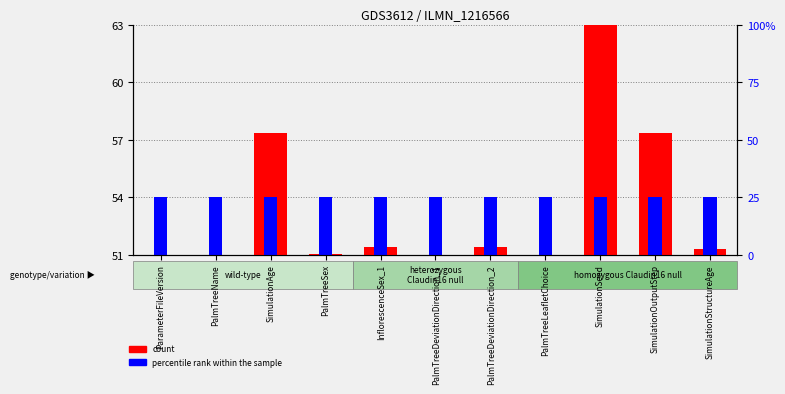

Which series changed the most between PalmTreeDeviationDirection_2 and PalmTreeLeafletChoice?

count